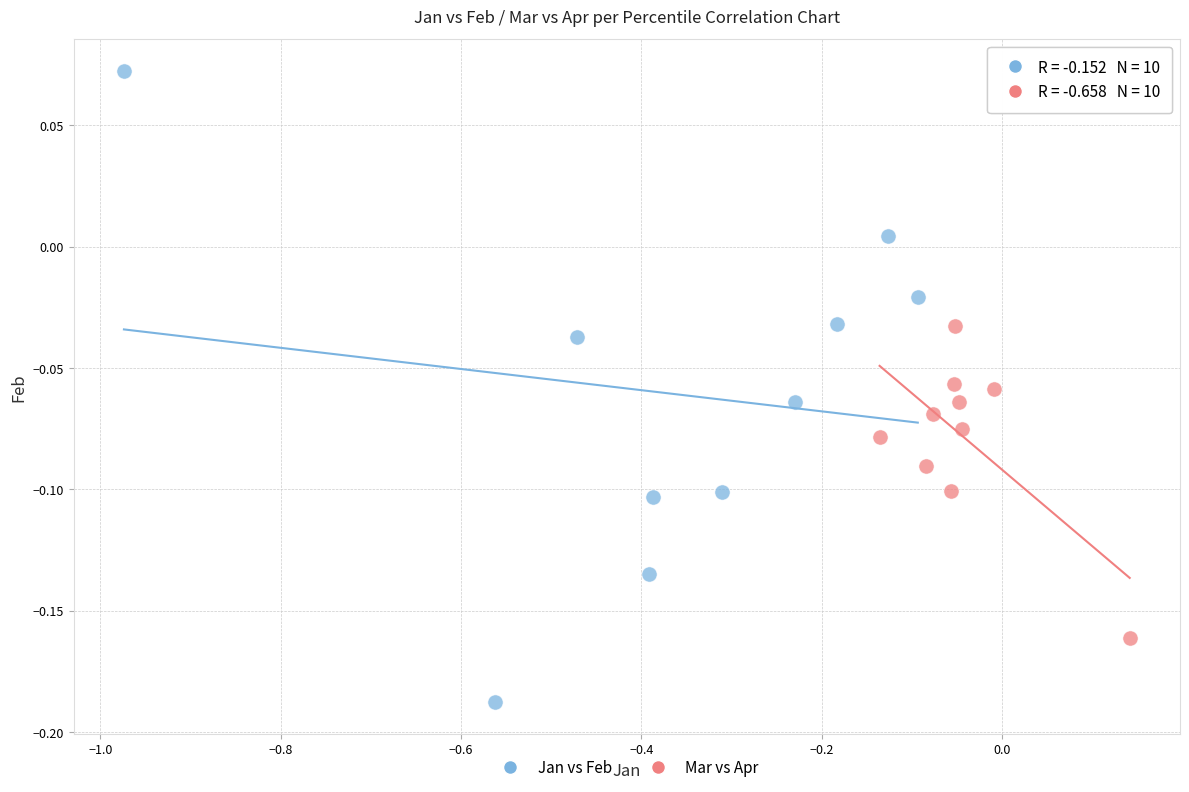

Which series reaches the maximum Y coordinate?

Jan vs Feb